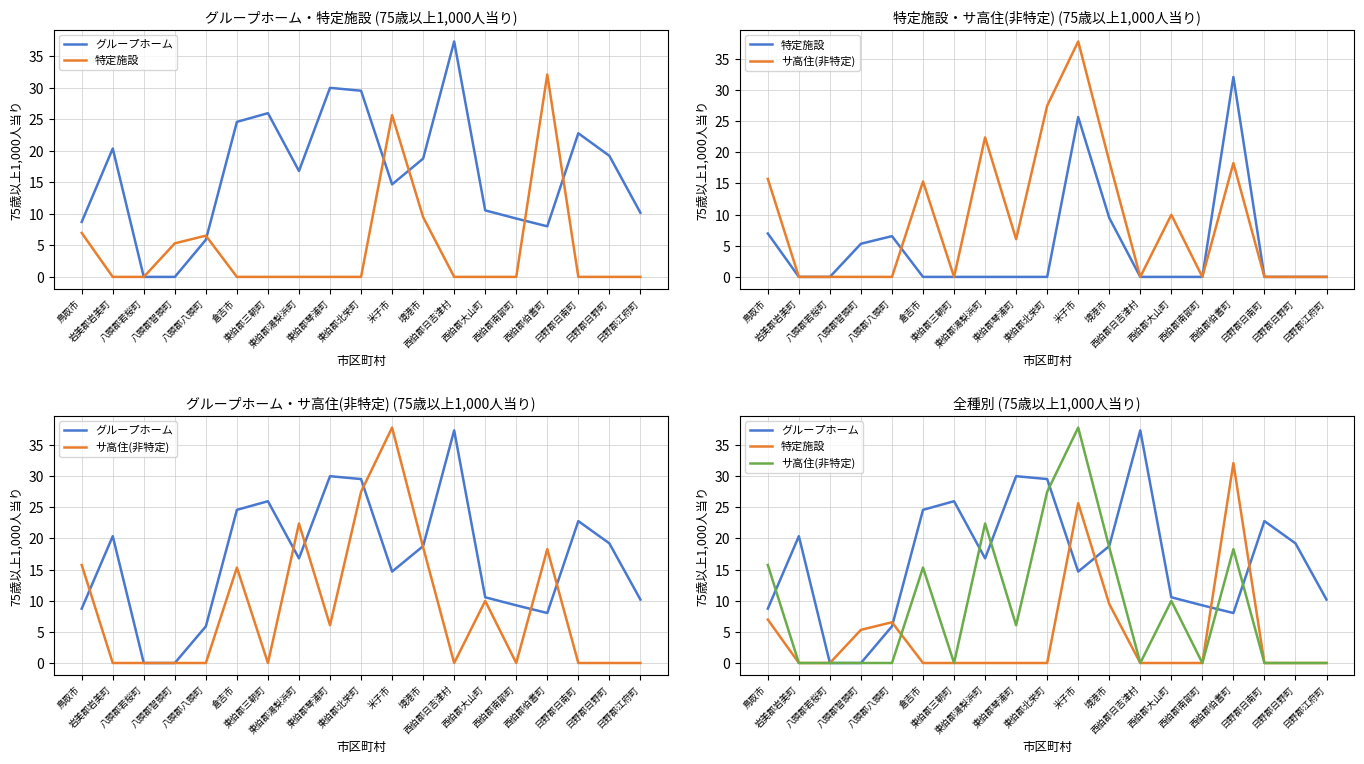

How many lines are shown in the chart?

3